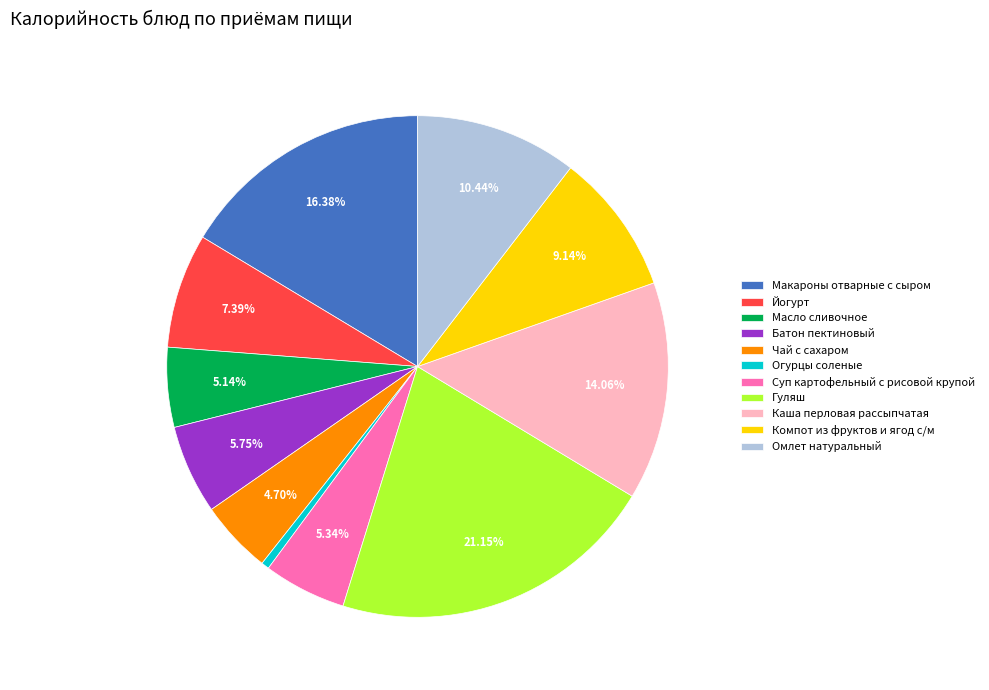

What is the largest slice in the pie chart?

Гуляш